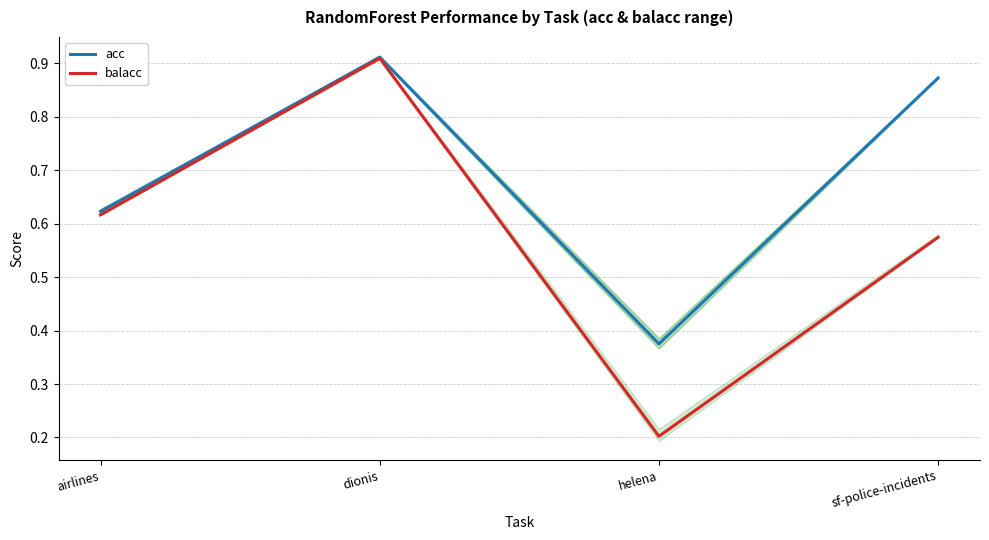

What is the label of the 3rd point from the left?

helena